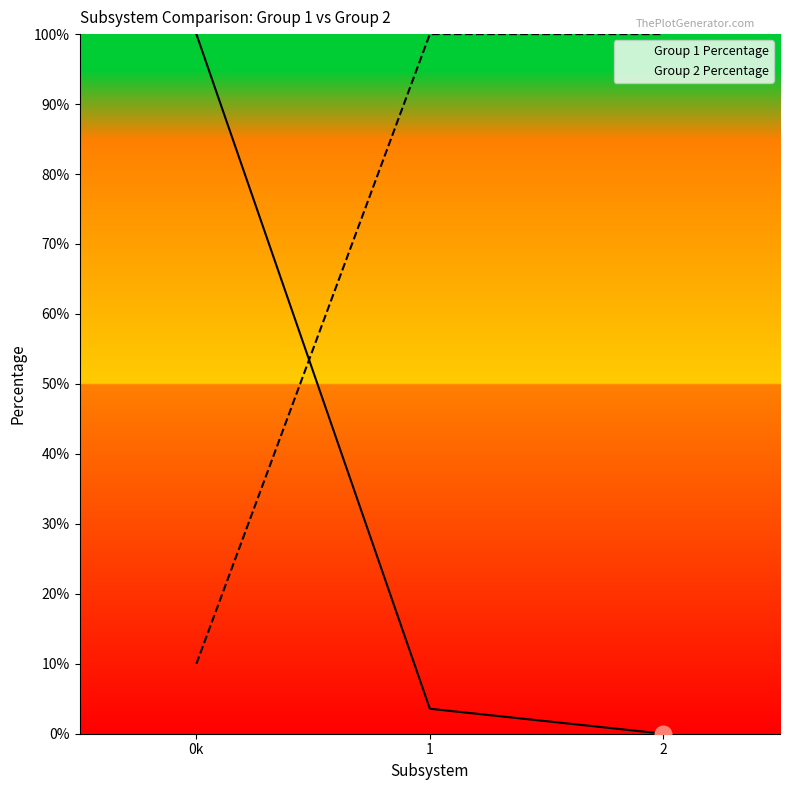

What are all the series names shown in the legend?

Group 1 Percentage, Group 2 Percentage